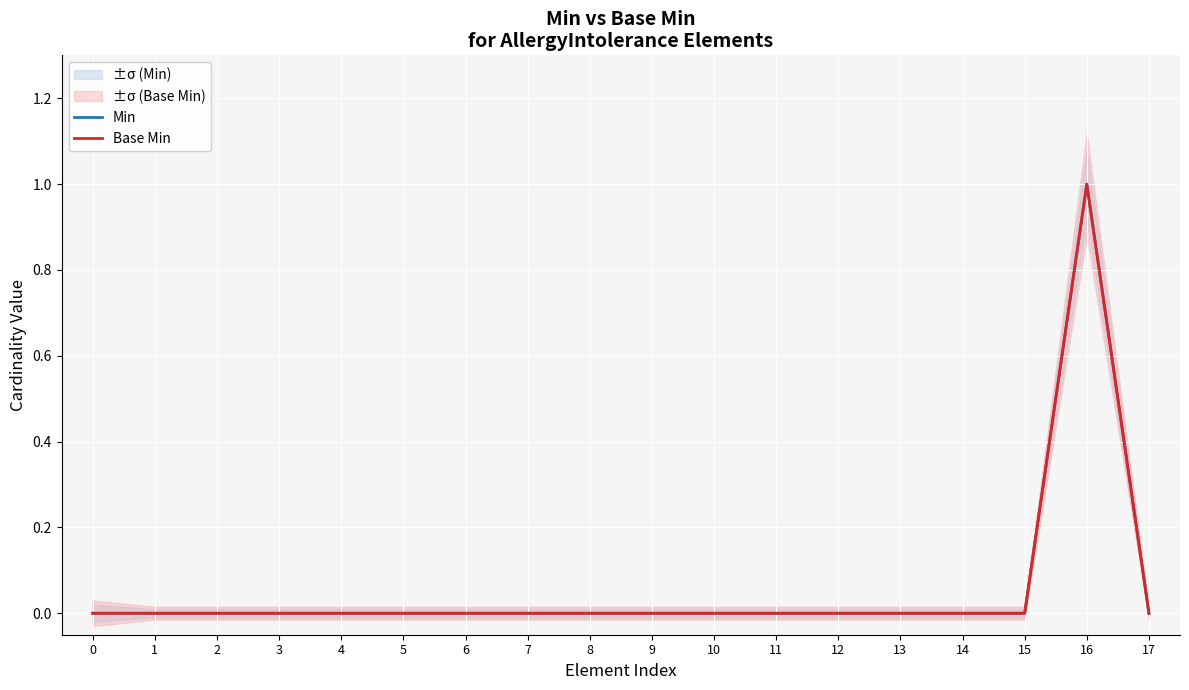

True or false: Min and Base Min intersect in this chart.

False